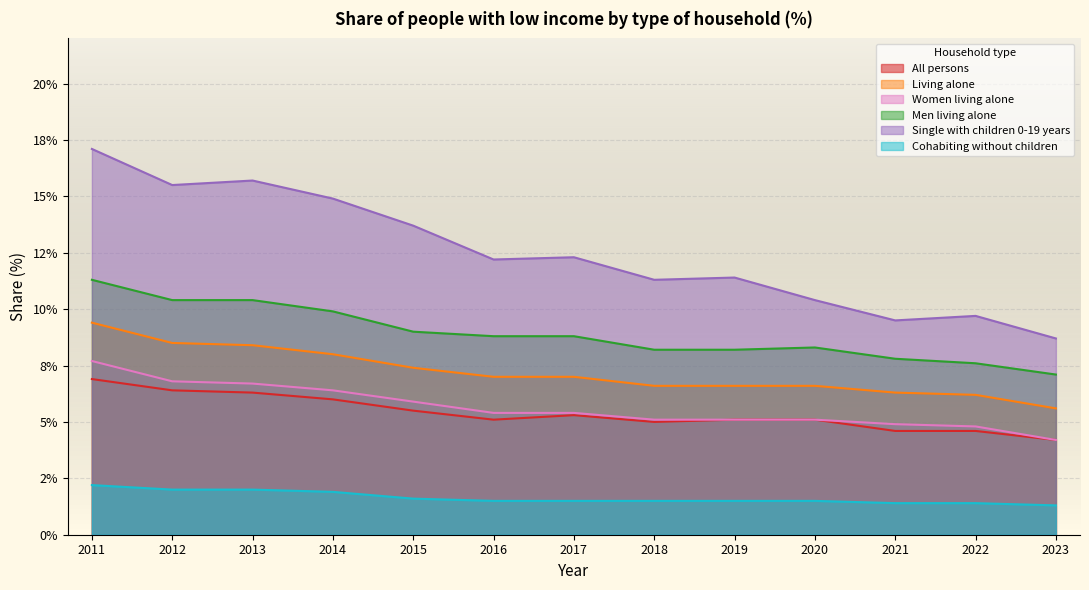

What is the value of the Living alone point at the 1st from the left?

9.4